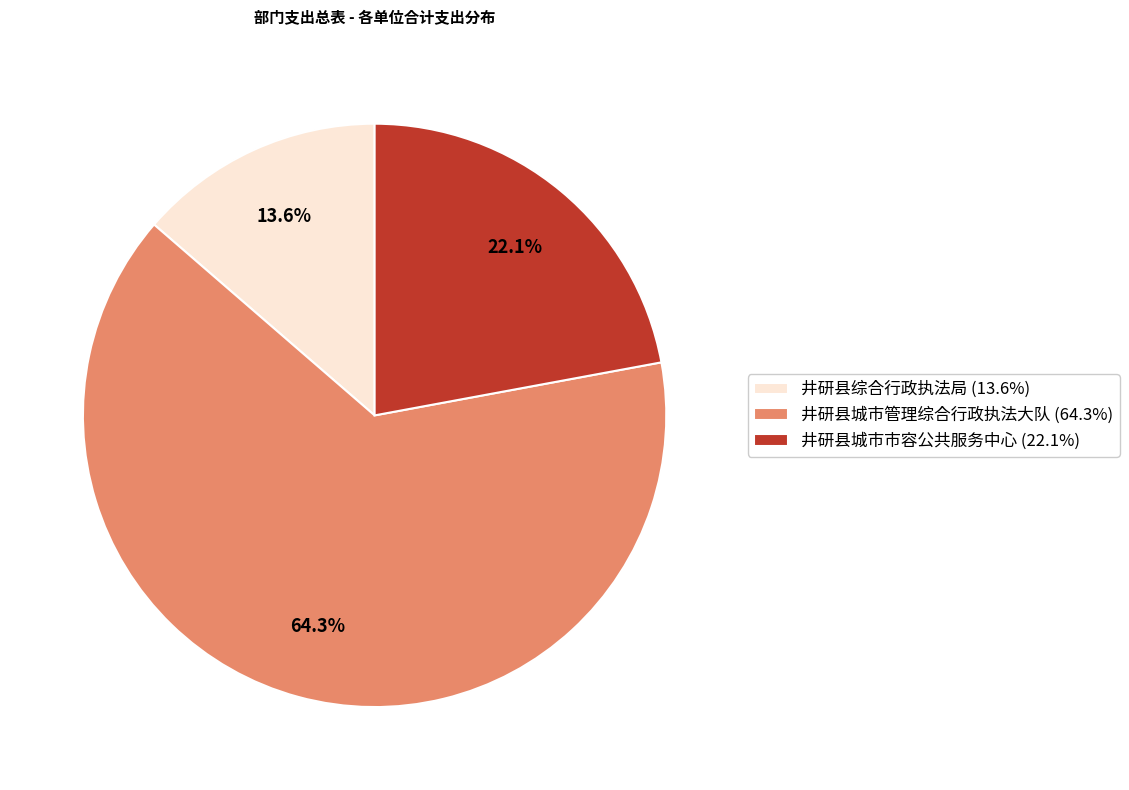

Which has a higher value, 井研县综合行政执法局 or 井研县城市管理综合行政执法大队?

井研县城市管理综合行政执法大队